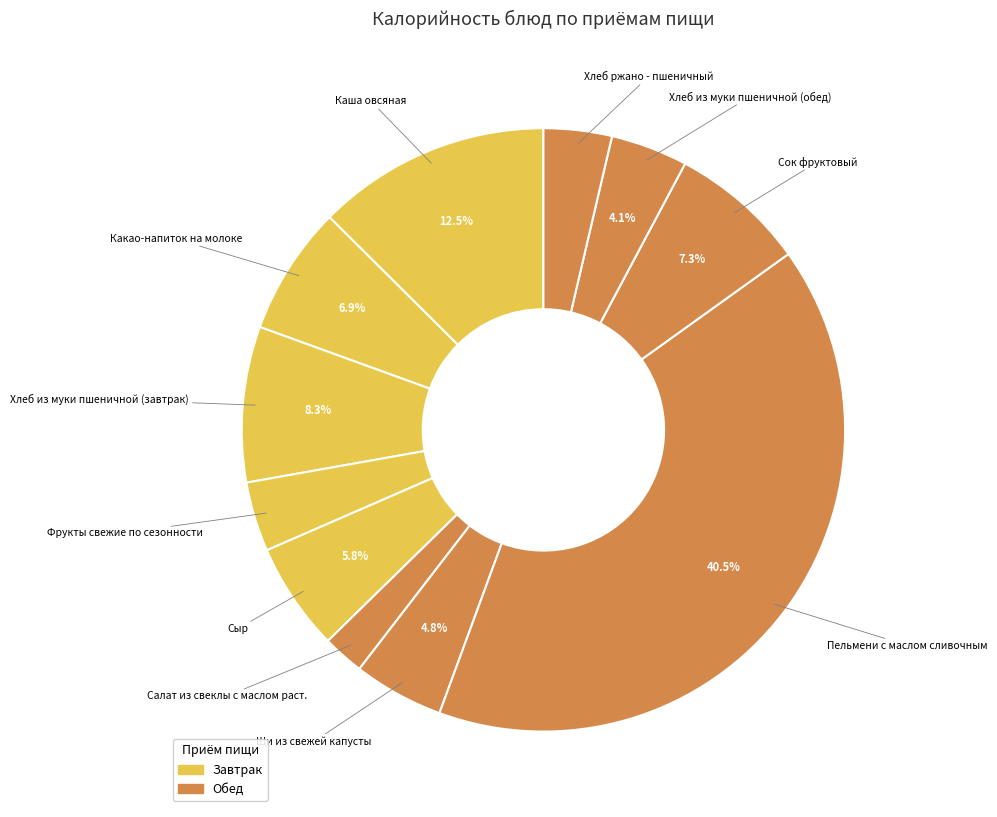

Rank the categories by value from lowest to highest.

Салат из свеклы с маслом раст., Хлеб ржано - пшеничный, Фрукты свежие по сезонности, Хлеб из муки пшеничной (обед), Щи из свежей капусты, Сыр, Какао-напиток на молоке, Сок фруктовый, Хлеб из муки пшеничной (завтрак), Каша овсяная, Пельмени с маслом сливочным